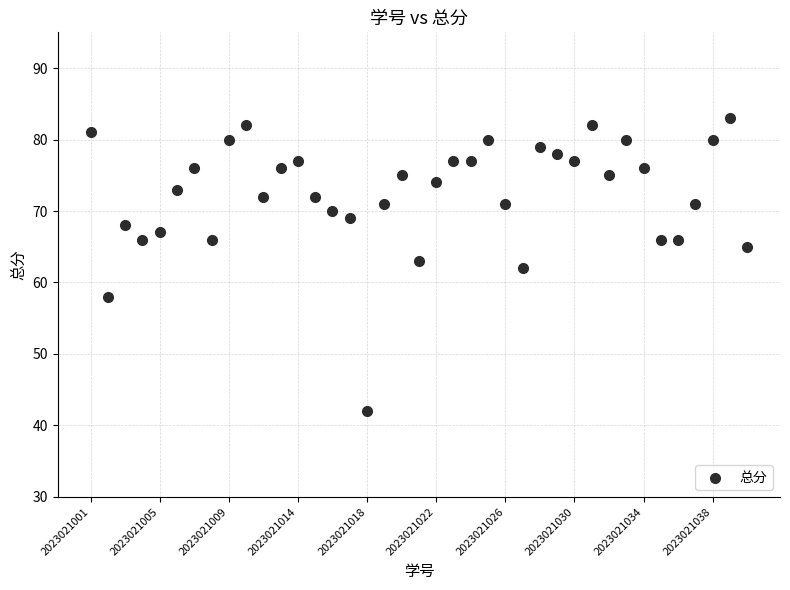

What is the range of Y values (max minus min)?

41